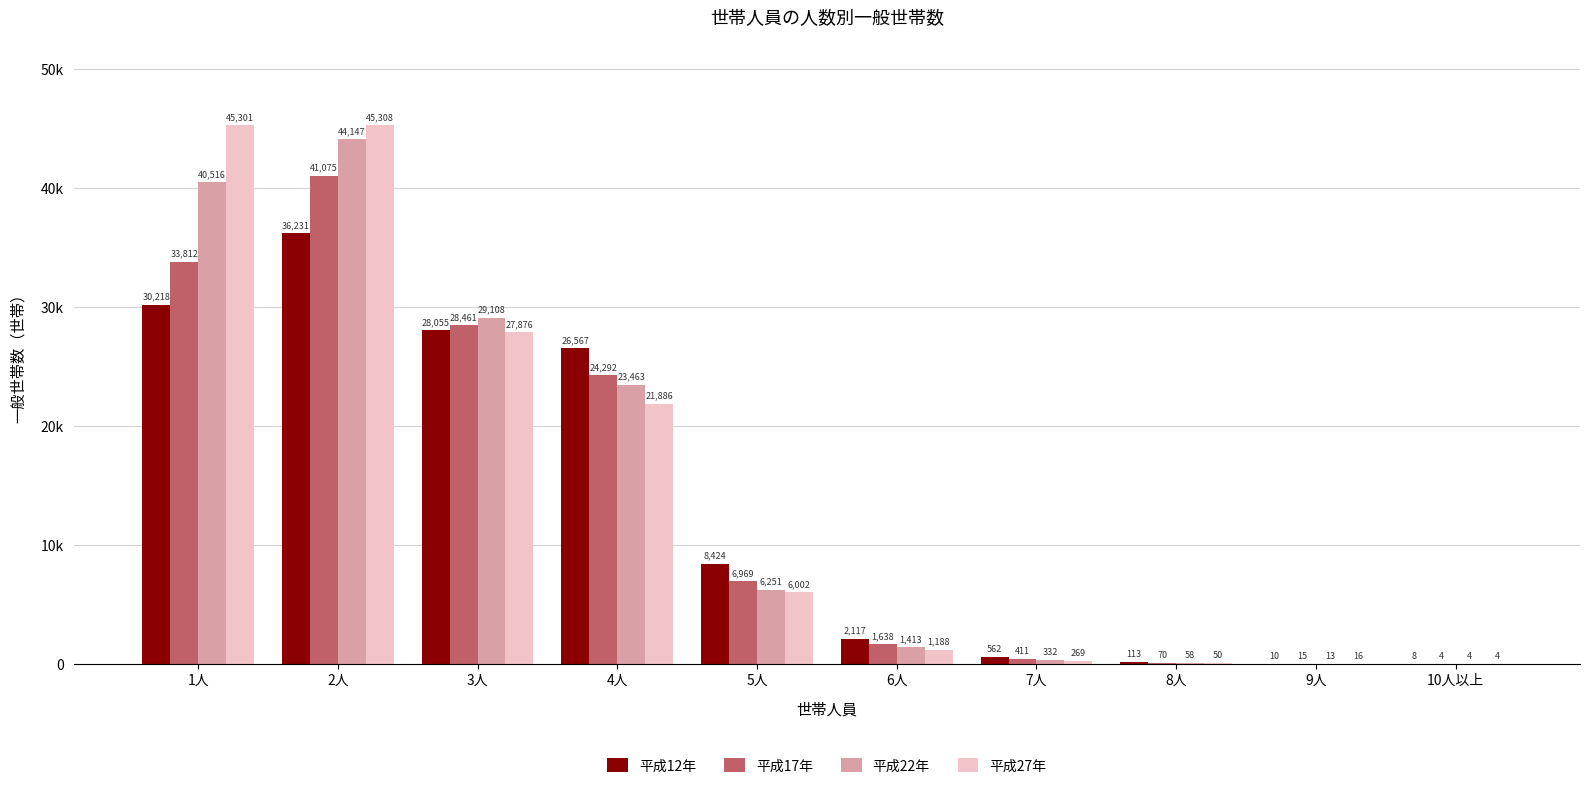

Reading left to right, list all the values displayed in this chart.

平成12年: 30218	36231	28055	26567	8424	2117	562	113	10	8
平成17年: 33812	41075	28461	24292	6969	1638	411	70	15	4
平成22年: 40516	44147	29108	23463	6251	1413	332	58	13	4
平成27年: 45301	45308	27876	21886	6002	1188	269	50	16	4